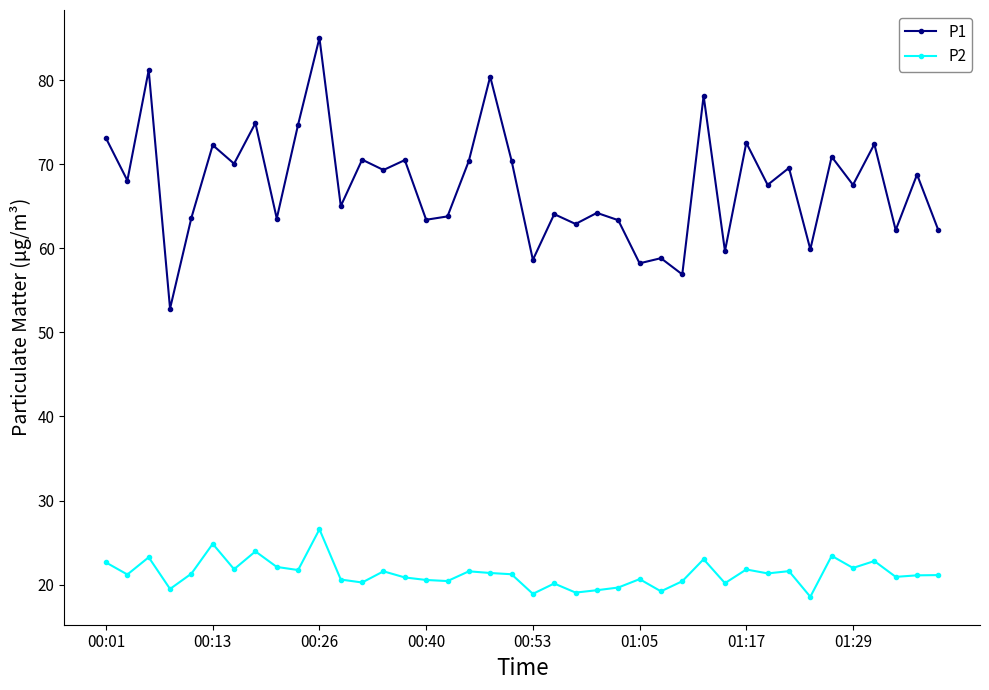

What is the sum of all P2 values?

852.5